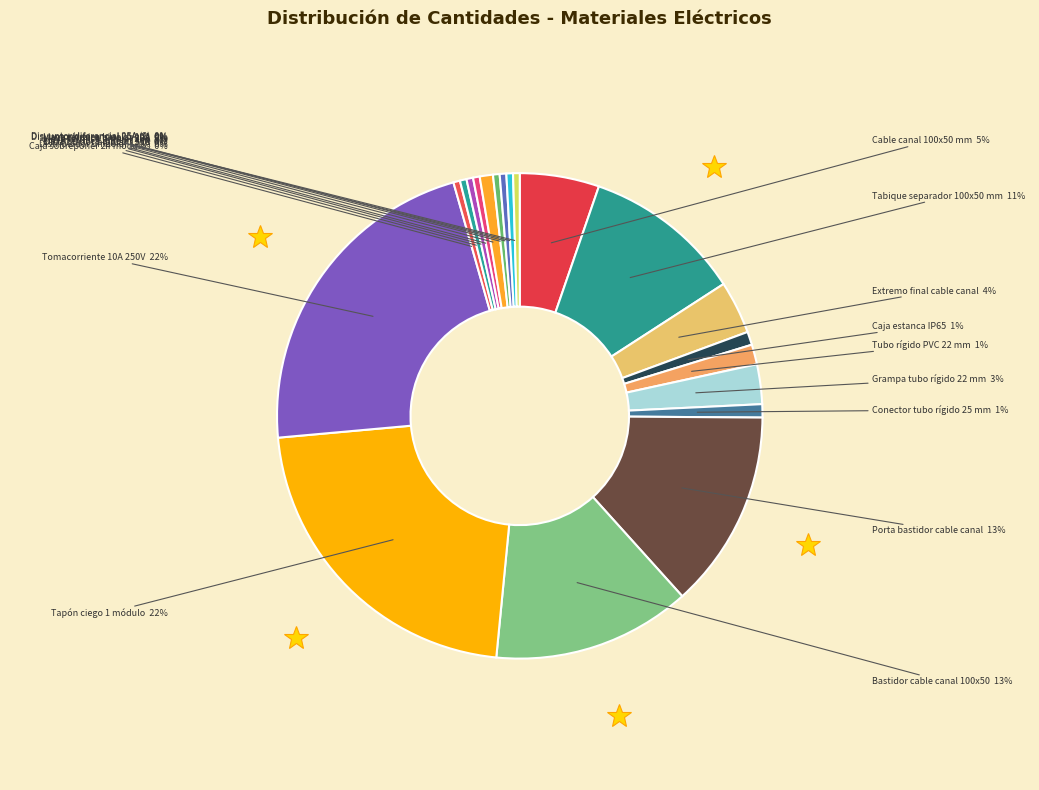

Which has a higher value, Grampa tubo rígido 22 mm or Caja estanca IP65?

Grampa tubo rígido 22 mm